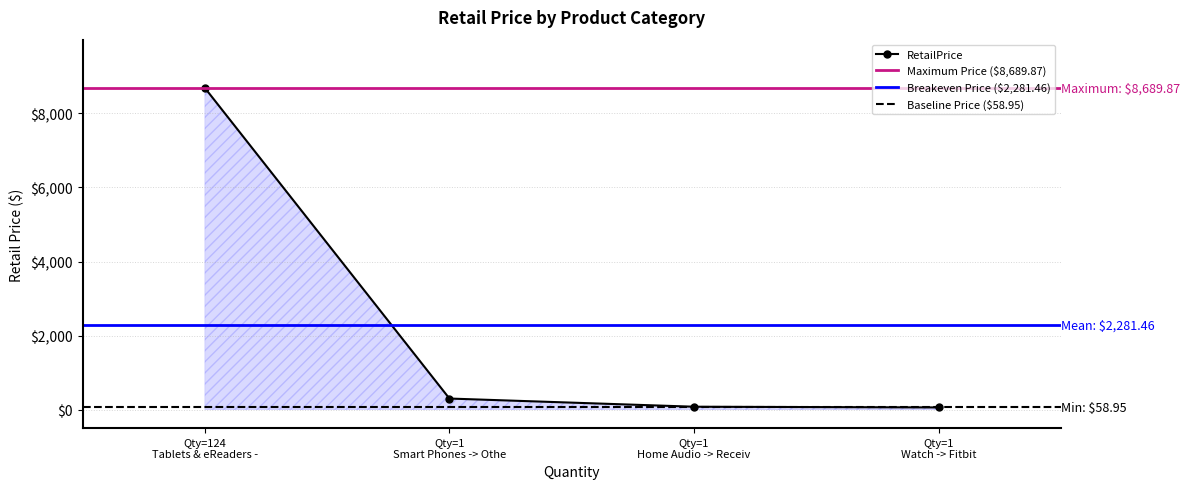

What is the value of the 4th point from the left?

59.0